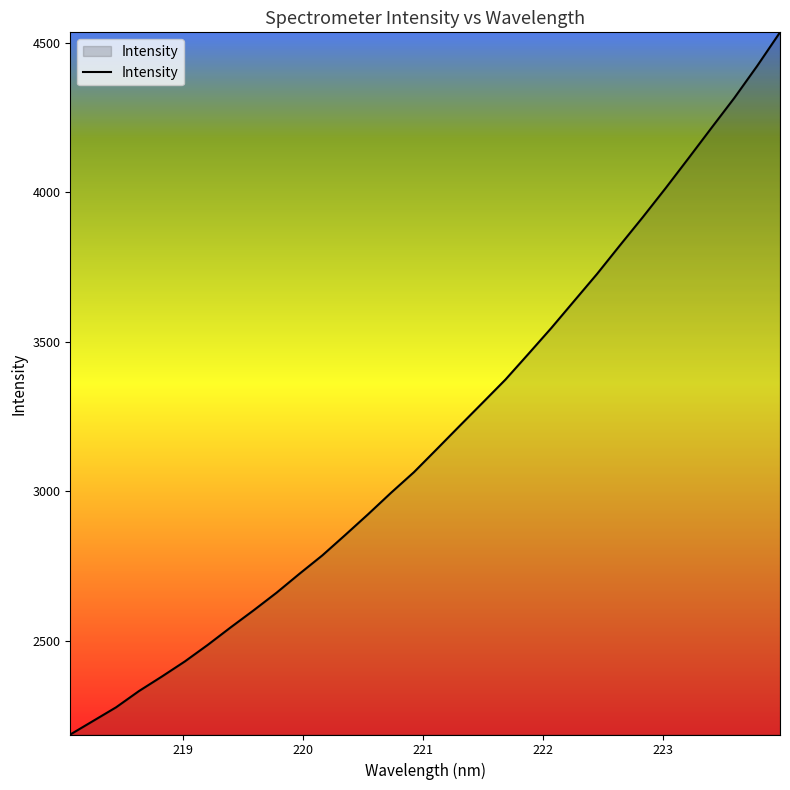

What is the maximum value shown in the chart?

4535.4